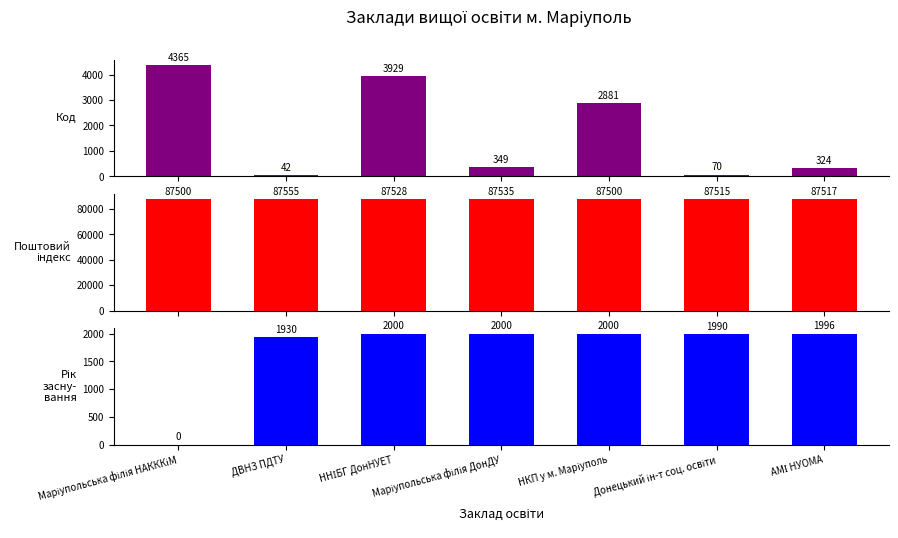

How many bars are there in total?

21